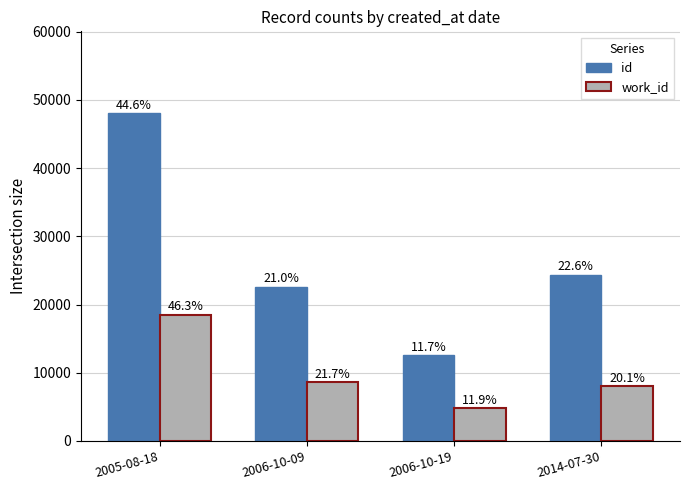

How many groups of bars are there?

4